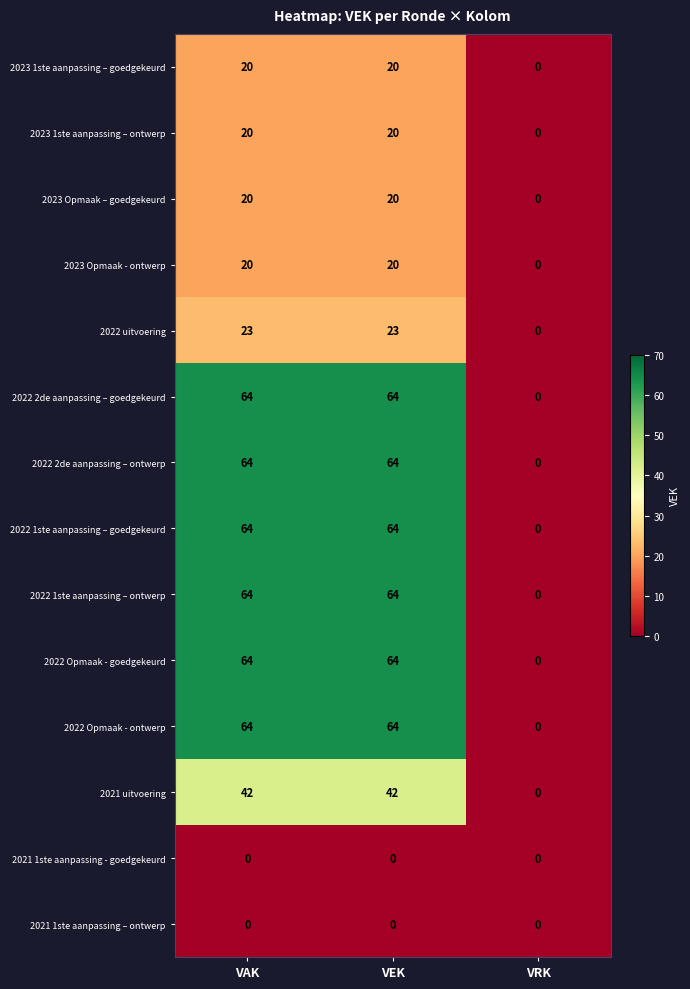

Is the value of 2022 2de aanpassing – ontwerp at VEK greater than the value of 2023 Opmaak - ontwerp at VEK?

Yes